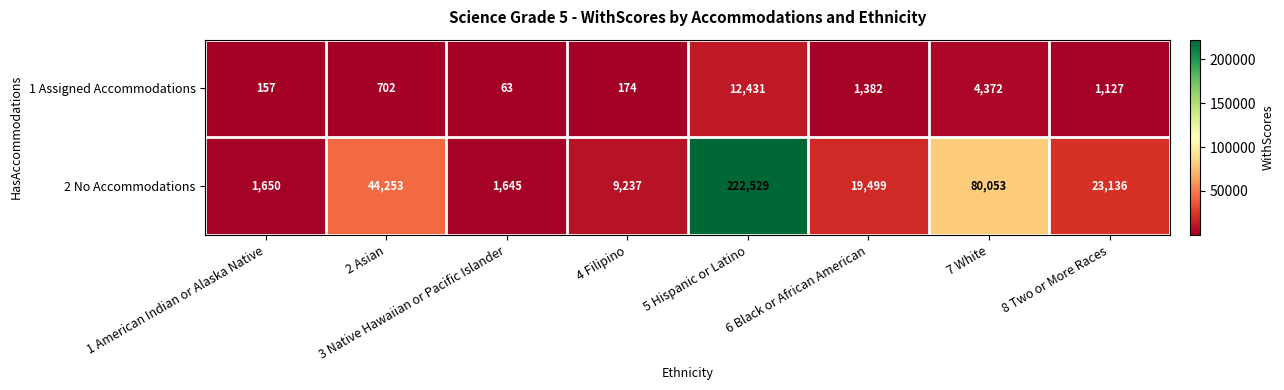

What is the total value across all series at 4 Filipino?

9411